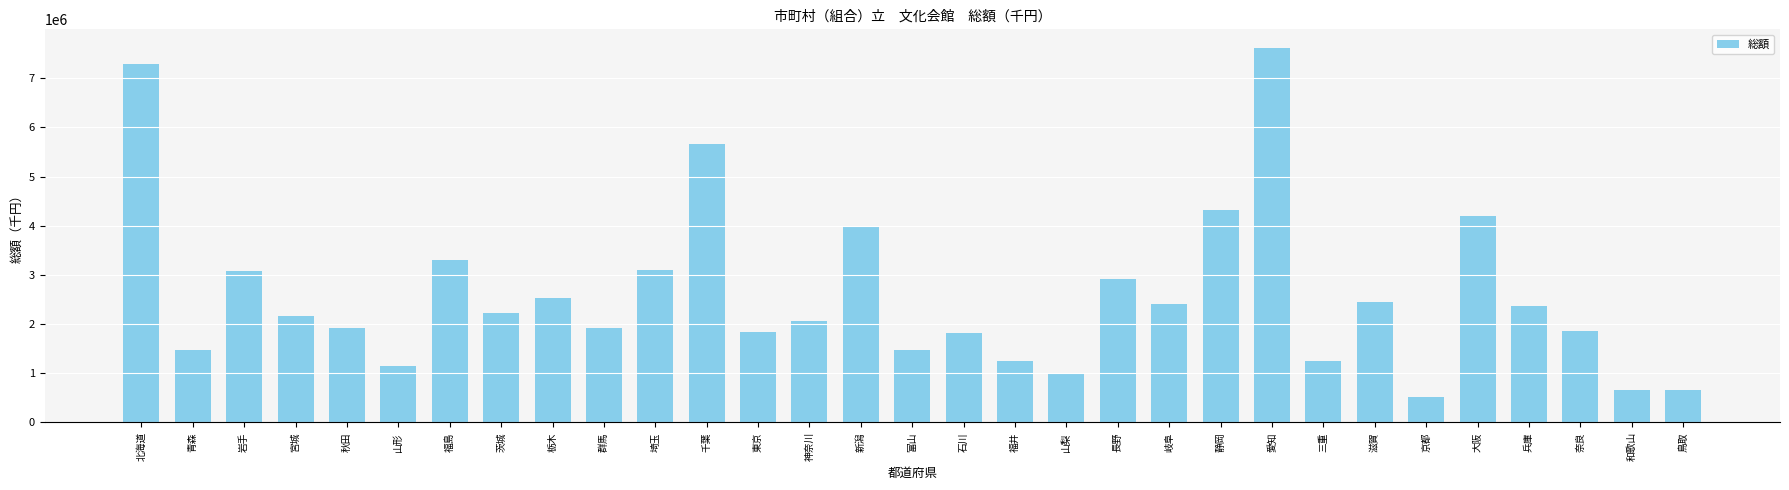

What is the change in value from 神奈川 to 兵庫?

+308697